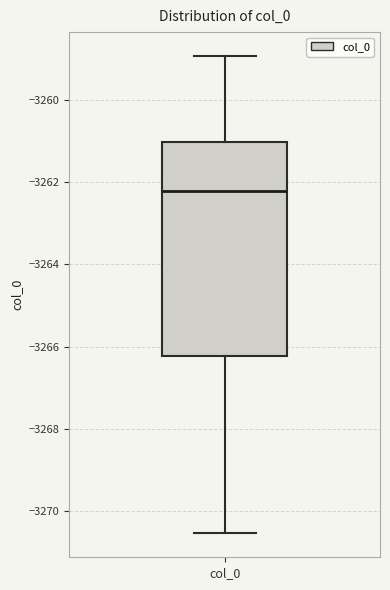

Transcribe this box plot: give where the median line is, the range the box spans, and where the two whiskers end, as read against the y-axis. The values are not printed on the chart, so give them approximately, as read against the axis.

median -3262.2, box -3266.2 to -3261.0, whiskers -3270.6 to -3259.0